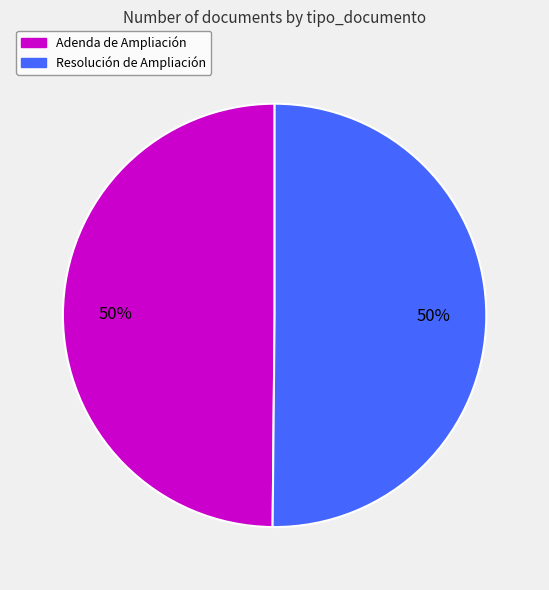

Count the number of slices in the pie.

2